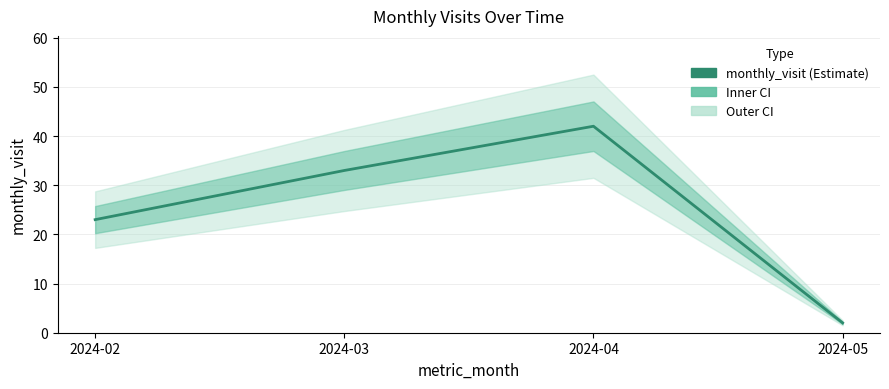

True or false: there are more than 2 points higher than both neighbors.

False